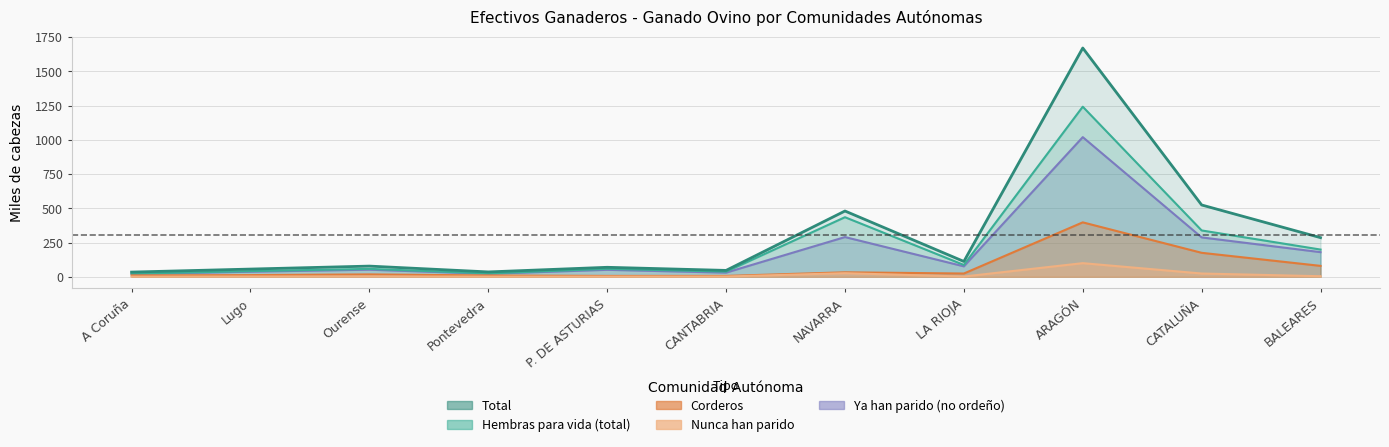

Rank the series by their maximum value, from lowest to highest.

Nunca_han_parido, Corderos, Ya_han_parido_no_ordeno, Hembras_total, Total